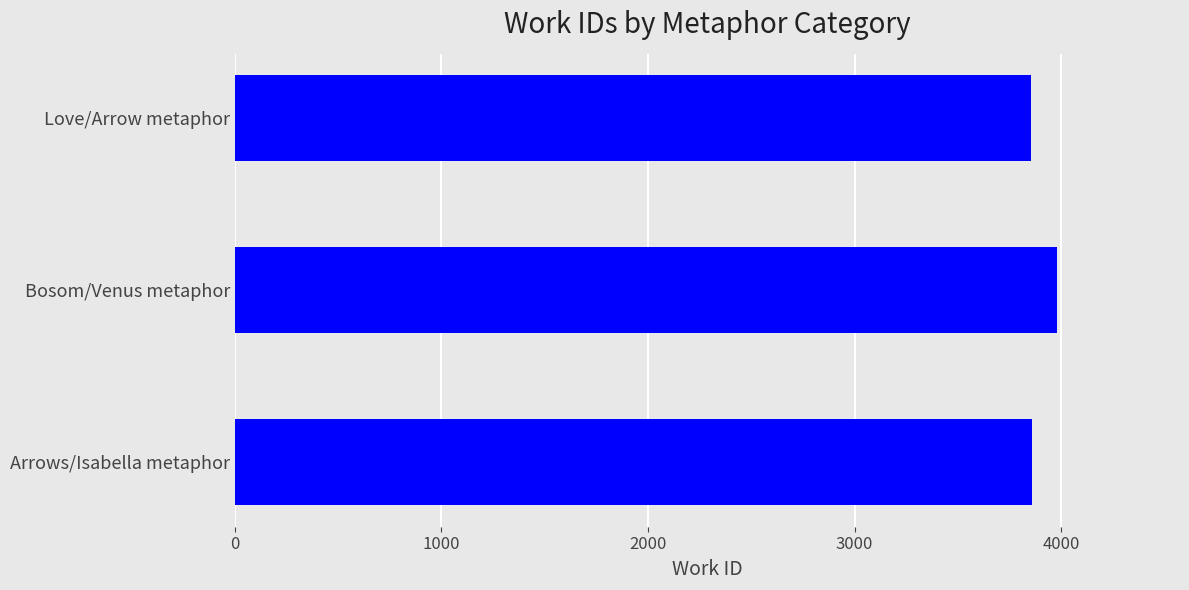

The value at Arrows/Isabella metaphor is 3861. True or false?

True